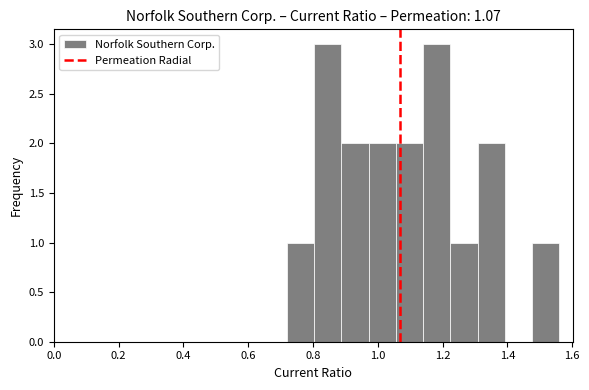

Reading left to right, transcribe this chart: for each bar, give the range it covers on the x-axis and its height. Neither the bar edges nor the heights are printed on the chart, so give them approximately, as read against the axes.

0.720 to 0.804: 1
0.804 to 0.888: 3
0.888 to 0.972: 2
0.972 to 1.056: 2
1.056 to 1.140: 2
1.140 to 1.224: 3
1.224 to 1.308: 1
1.308 to 1.392: 2
1.392 to 1.476: 0
1.476 to 1.560: 1